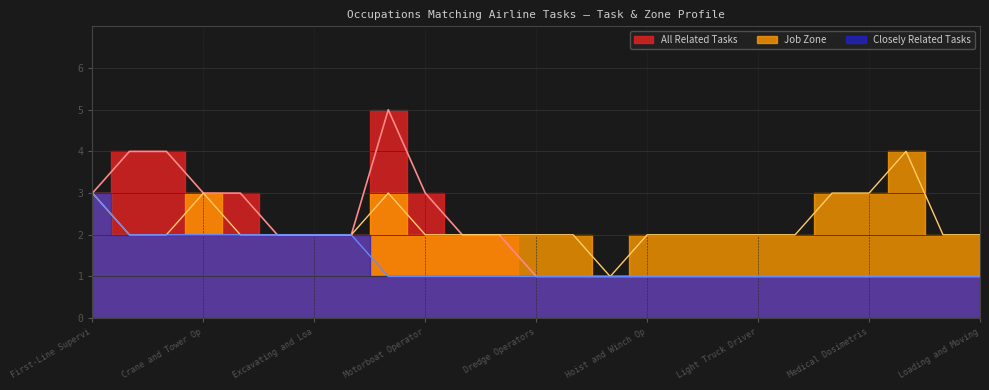

Is the value of Closely Related Tasks at Laborers and Freight, Stock, Material Movers greater than the value of All Related Tasks at Log Graders and Scalers?

No